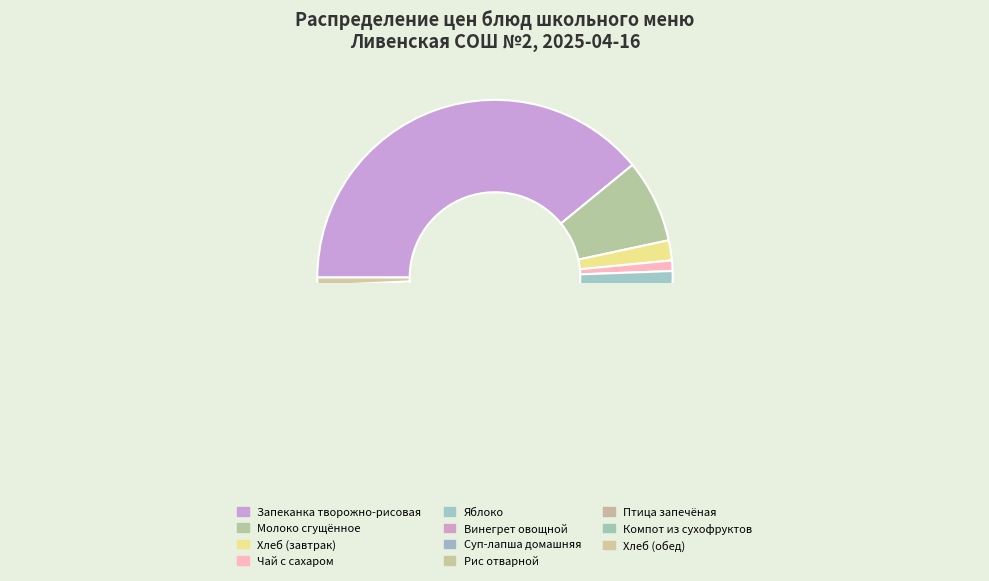

Rank the categories by value from lowest to highest.

Хлеб (обед), Чай с сахаром, Хлеб (завтрак), Компот из сухофруктов, Яблоко, Рис отварной, Винегрет овощной, Молоко сгущённое, Суп-лапша домашняя, Птица запечёная, Запеканка творожно-рисовая